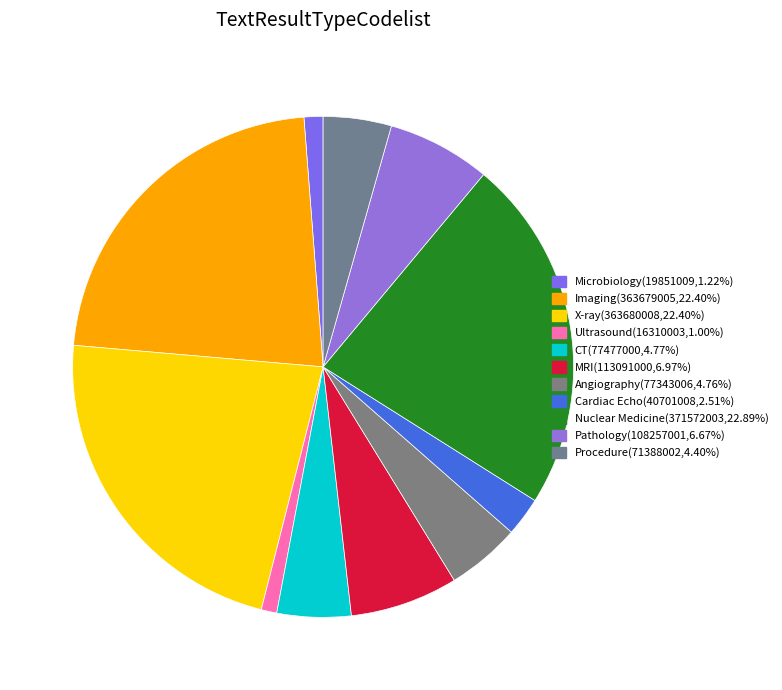

Which category has the biggest portion of the pie?

Nuclear Medicine